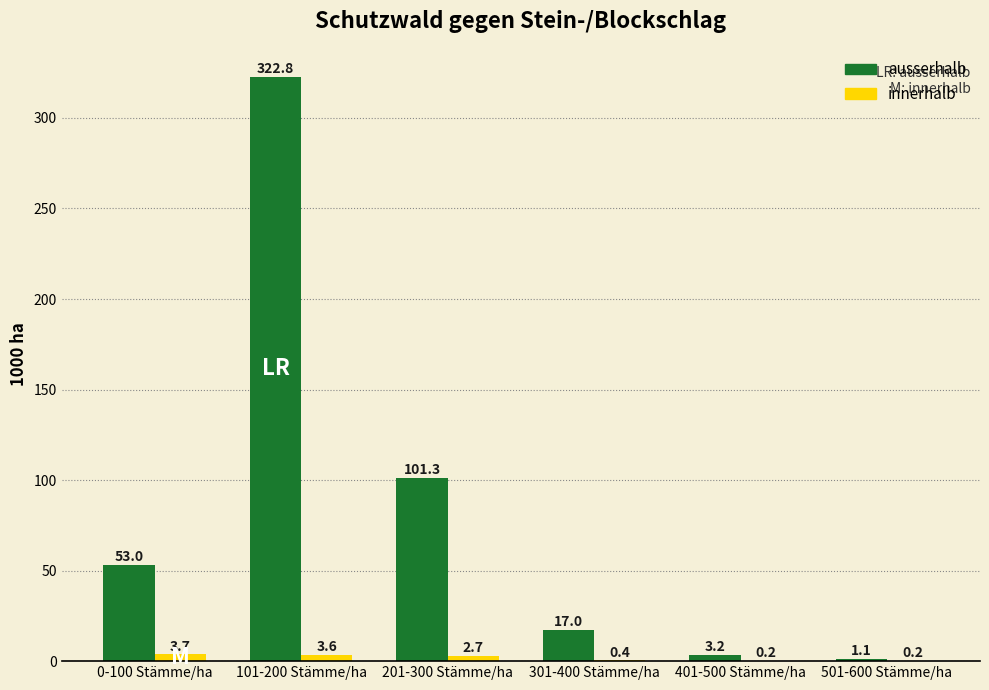

What are all the series names shown in the legend?

ausserhalb, innerhalb